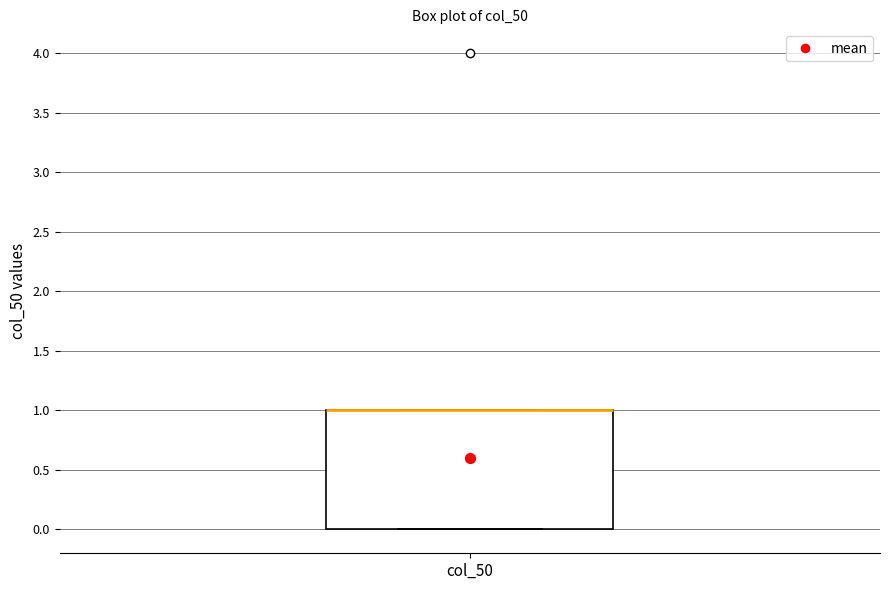

Transcribe this box plot: give where the median line is, the range the box spans, and where the two whiskers end, as read against the y-axis. The values are not printed on the chart, so give them approximately, as read against the axis.

median 1 (drawn on the box's upper edge), box 0 to 1, whiskers 0 to 1